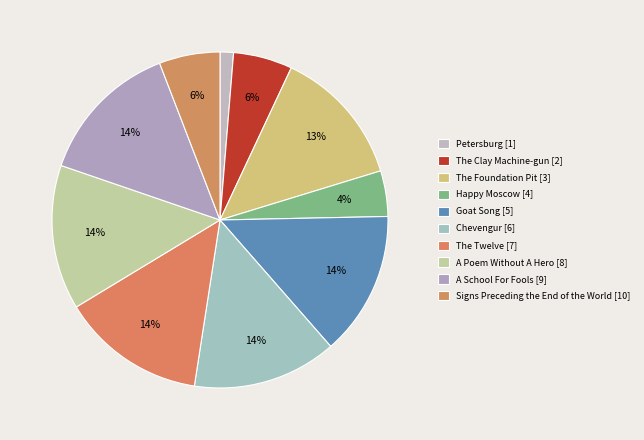

Does Happy Moscow [4] account for over 50% of the chart?

No